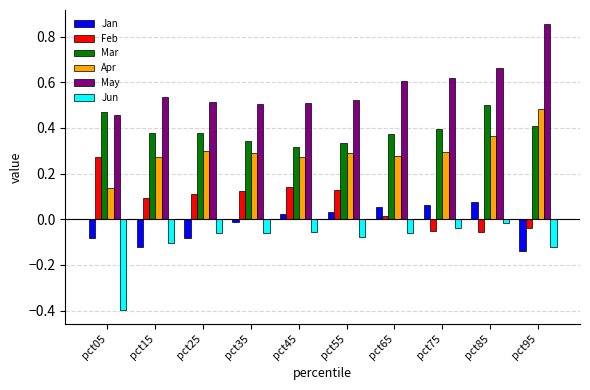

Is the value of May at pct95 greater than the value of Jan at pct95?

Yes